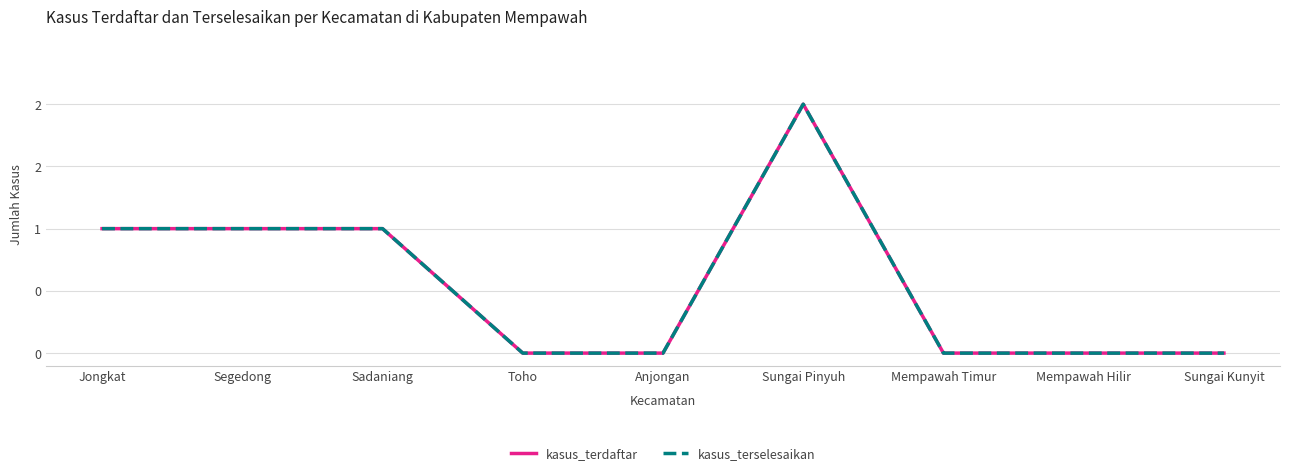

Where is the first local maximum for kasus_terdaftar?

Sungai Pinyuh